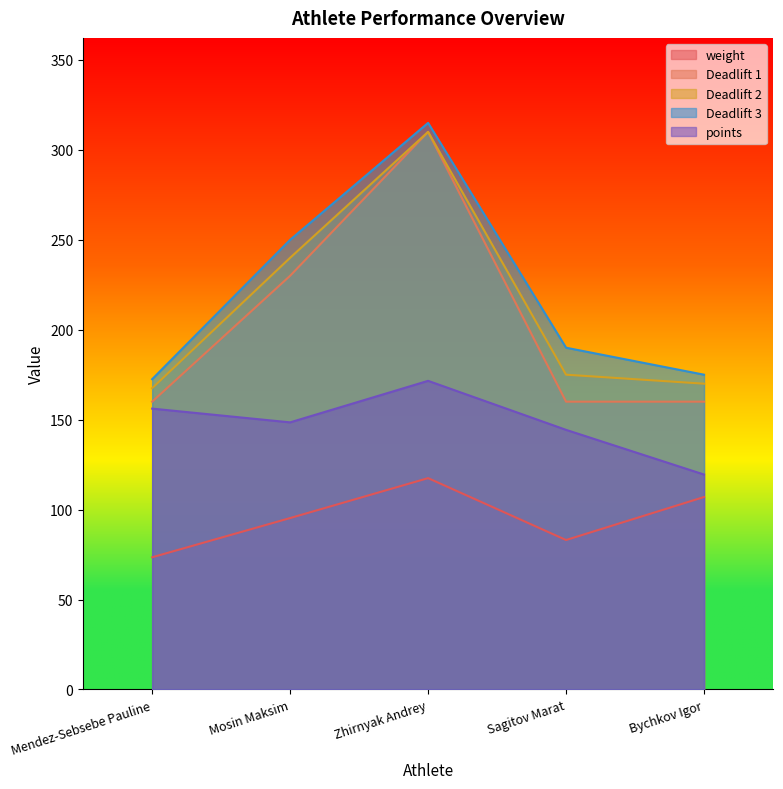

Reading left to right, list all the values displayed in this chart.

weight: 73.5	95.3	117.5	83.1	107.0
Deadlift 1: 160.0	230.0	310.0	160.0	160.0
Deadlift 2: 167.5	240.0	310.0	175.0	170.0
Deadlift 3: 172.5	250.0	315.0	190.0	175.0
points: 156.1	148.5	171.6	144.3	119.5